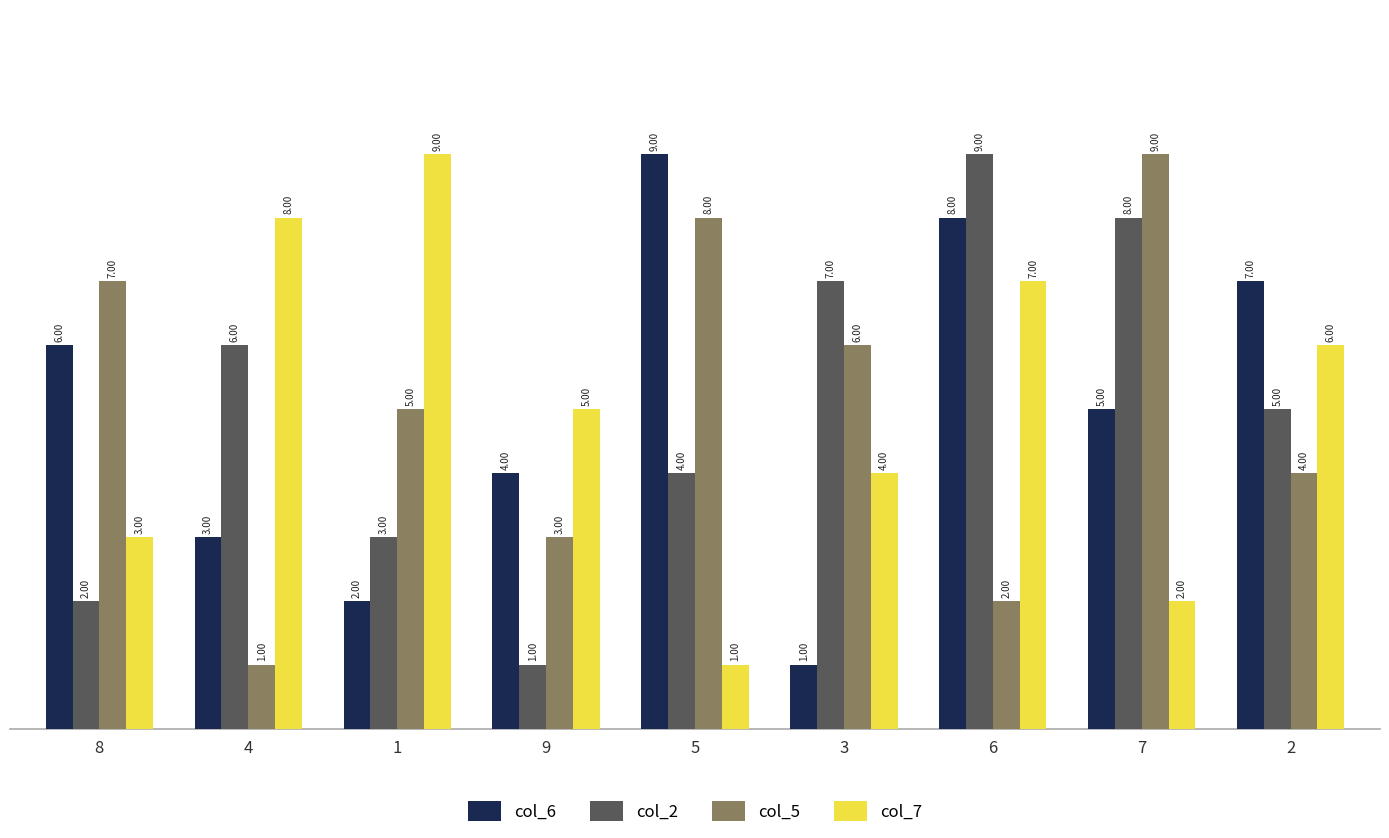

At 8, list the series in order from largest to smallest.

col_5, col_6, col_7, col_2